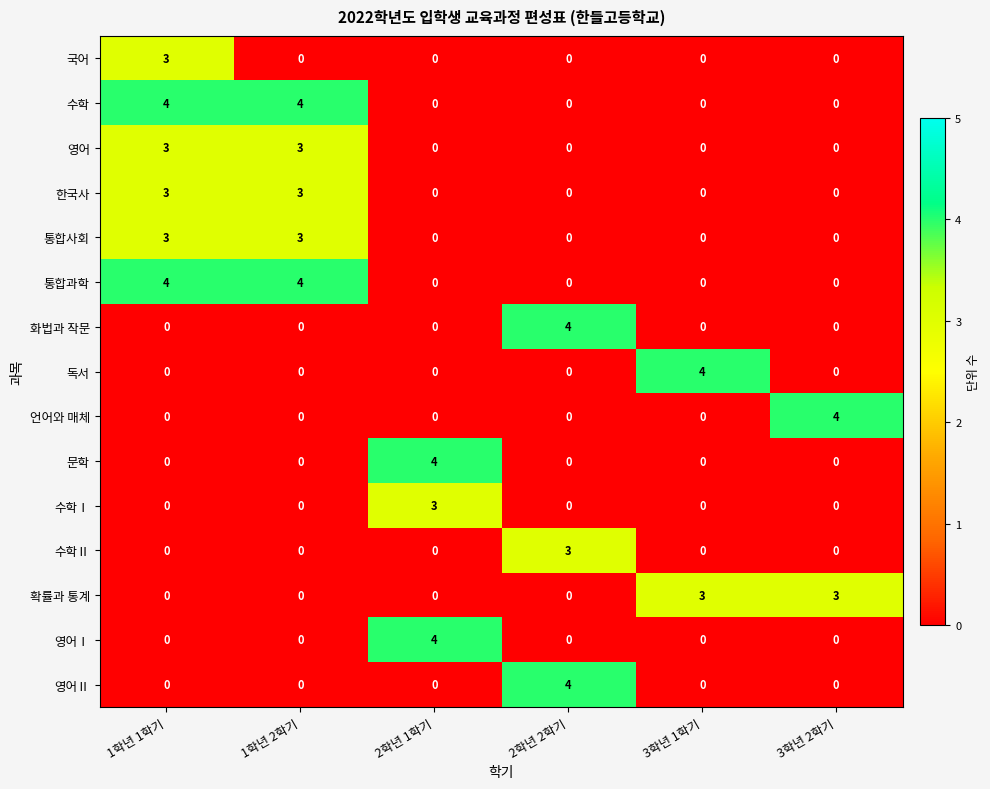

Count the 통합사회 values in the range 0 to 3.

6